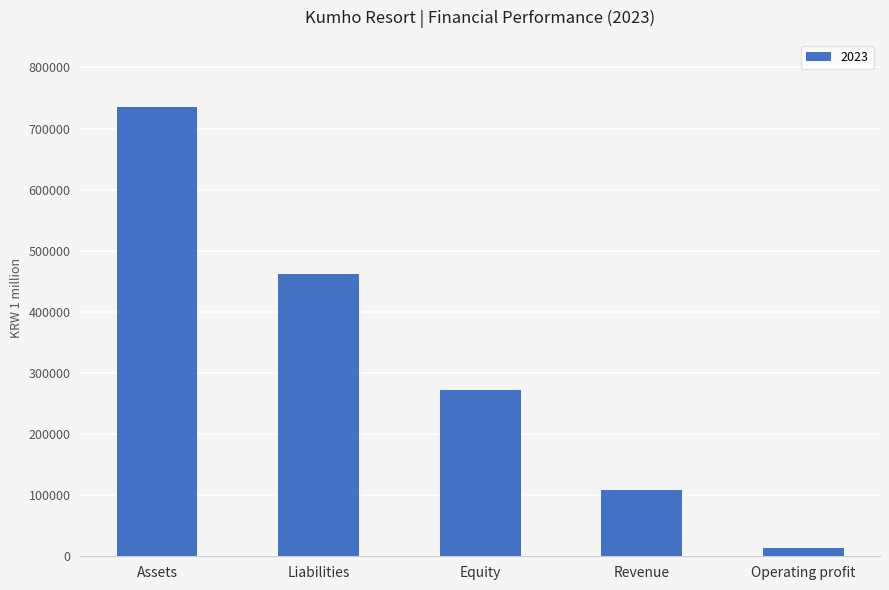

The value at Liabilities is 188842.7. True or false?

False